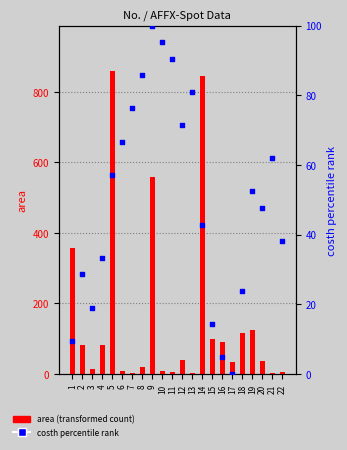

At how many categories does at least one series exceed 850?

1